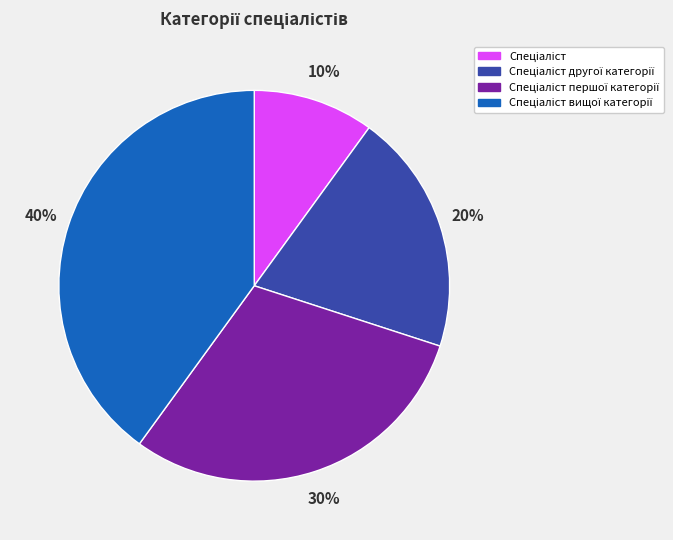

To the nearest percent, what is the average slice percentage?

25%